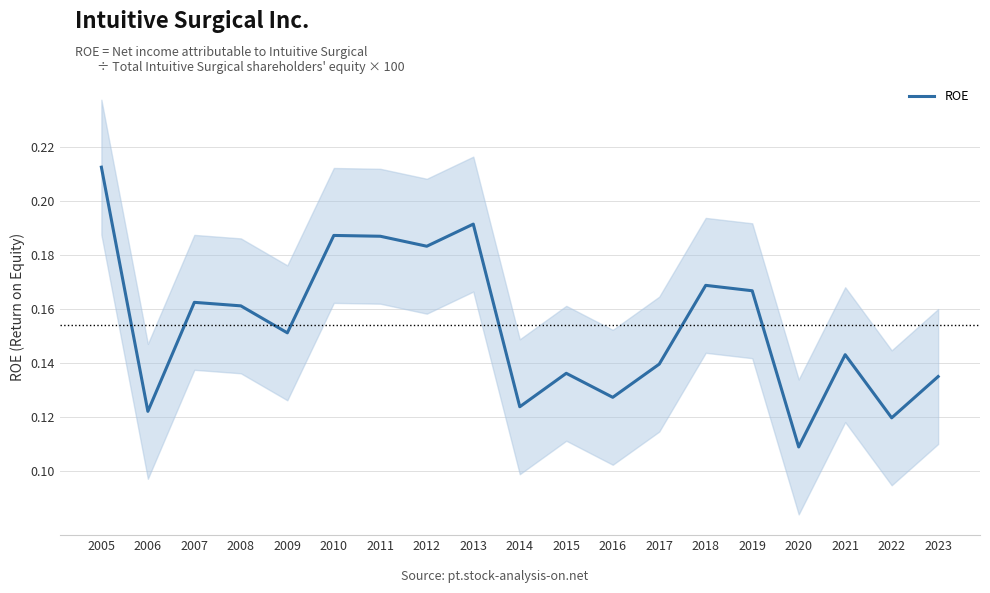

Is it true that the value at 2010 is 0.1?

False